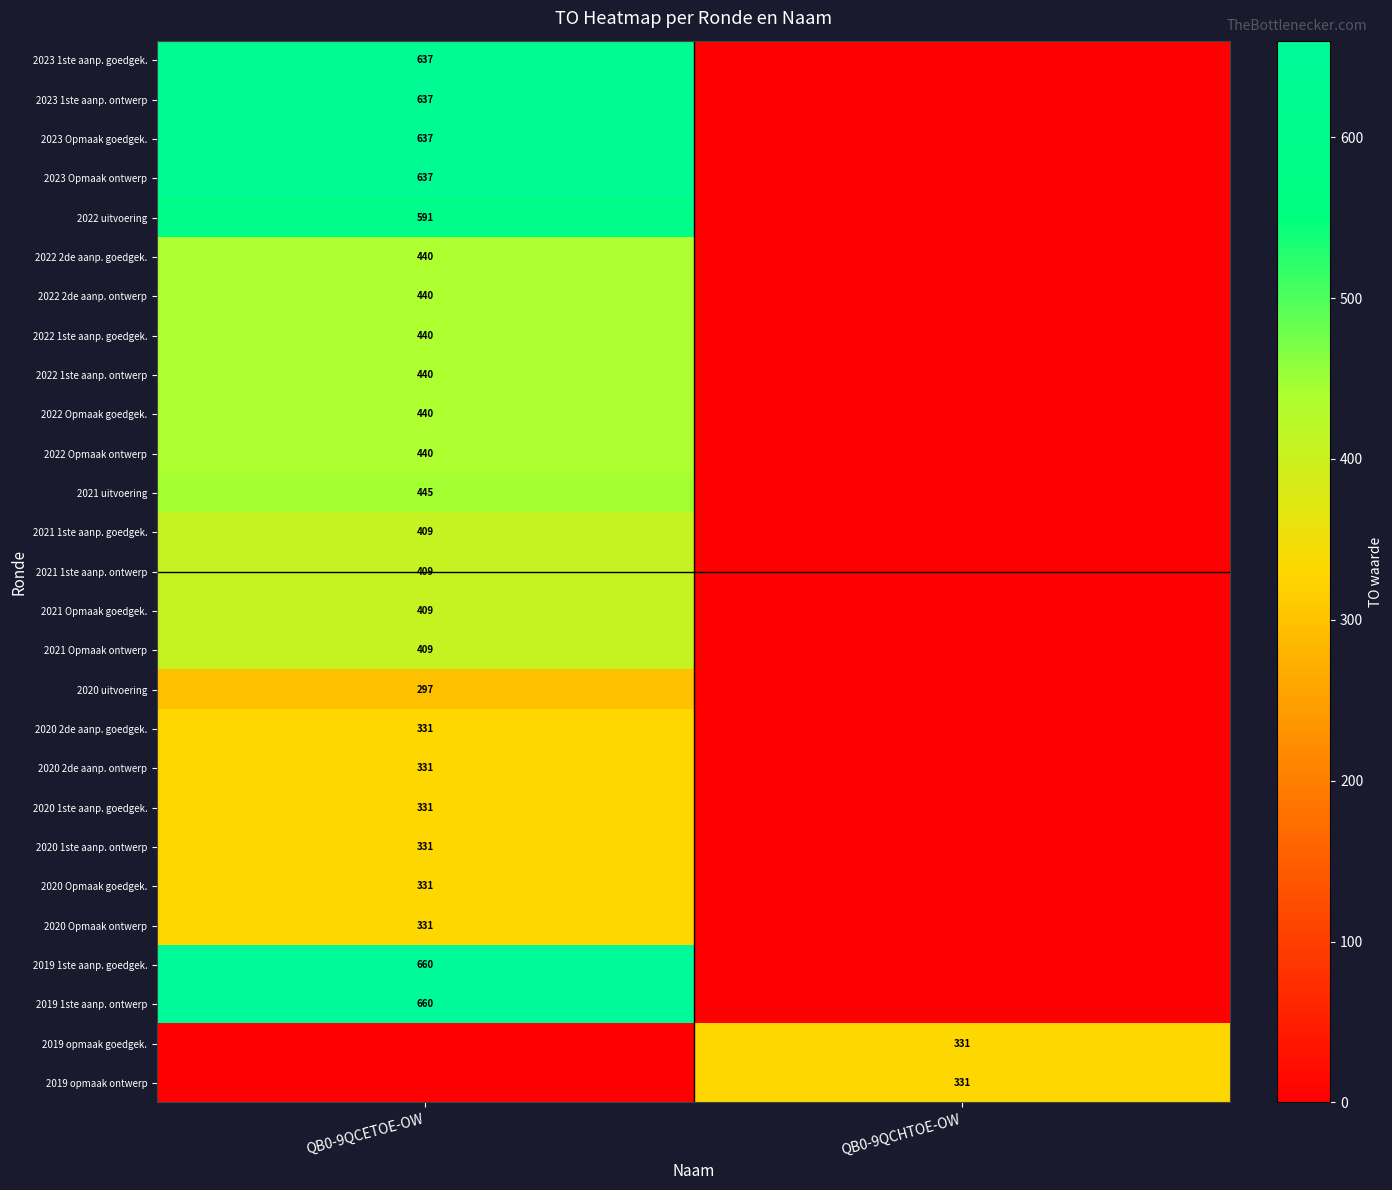

At how many categories does at least one series exceed 601?

1